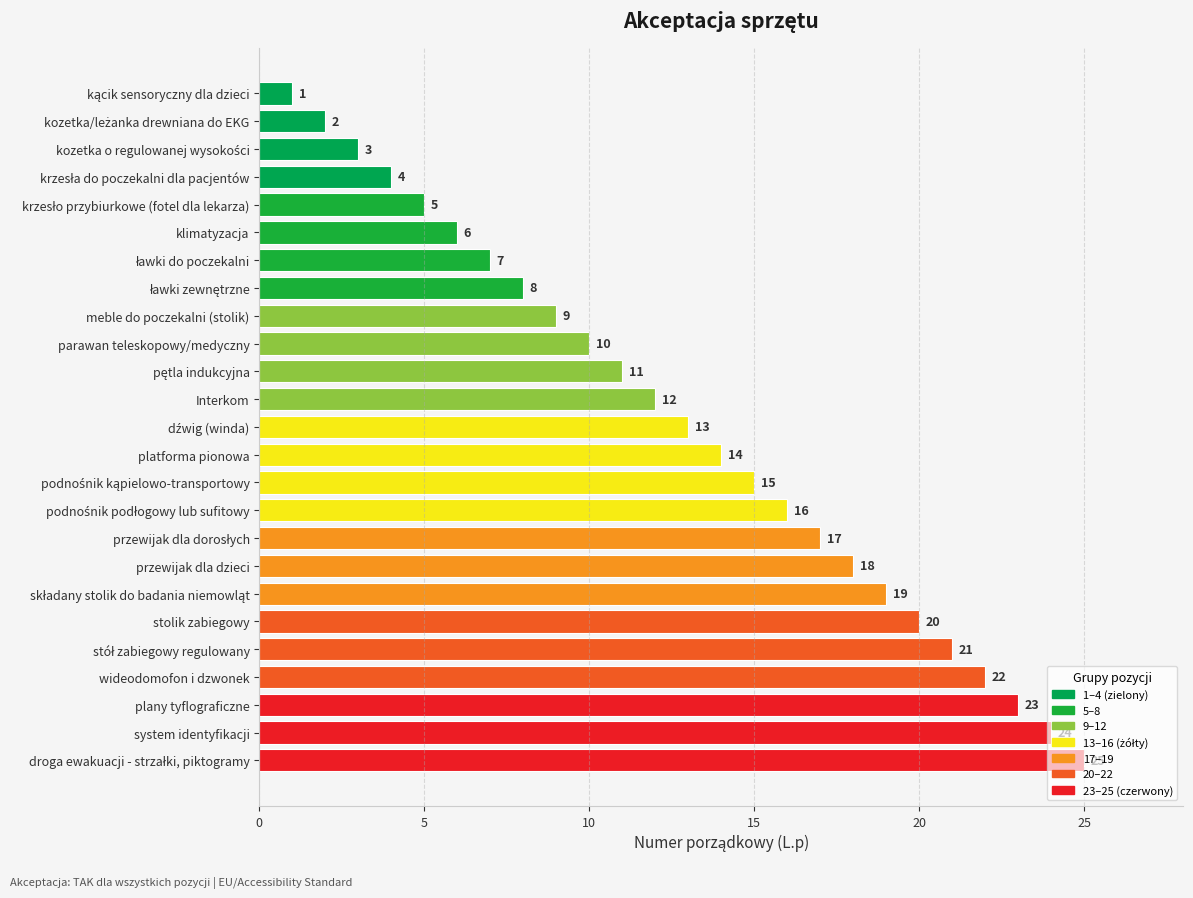

Approximately how many times larger is the value at przewijak dla dzieci compared to plany tyflograficzne?

0.8